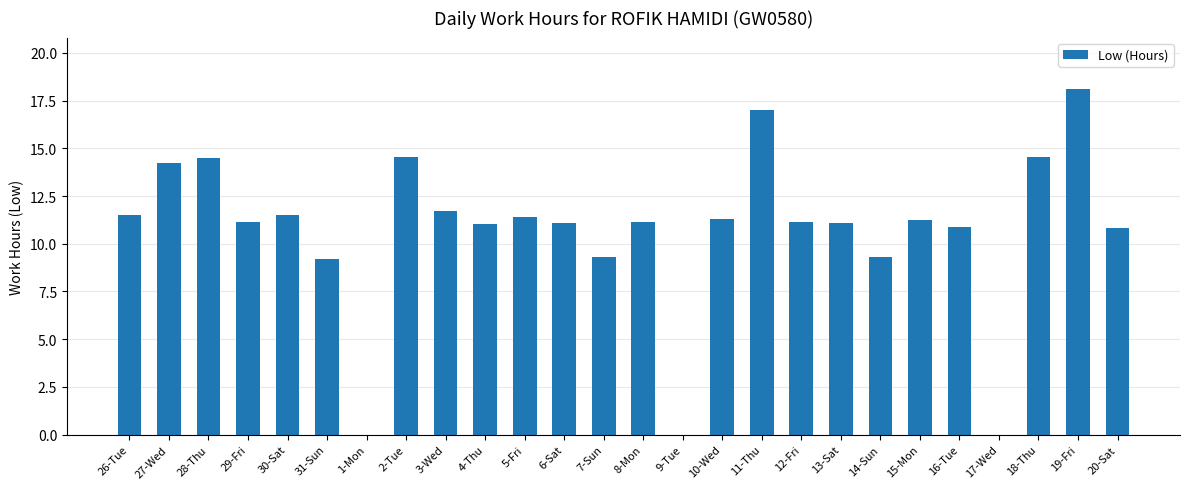

What is the approximate value at 27-Wed?

14.2